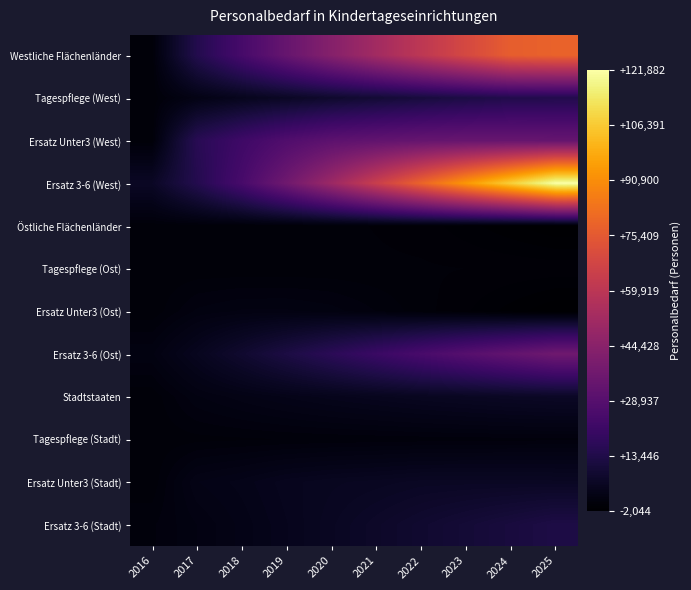

Reading left to right, transcribe all the data shown in this chart.

Westliche Flächenländer: 2016=0	2017=14307	2018=24277	2019=33828	2020=43254	2021=52121	2022=60657	2023=68930	2024=76910	2025=78447
Tagespflege (West): 2016=0	2017=2592	2018=4398	2019=6128	2020=7836	2021=9442	2022=10988	2023=12487	2024=13932	2025=14211
Ersatz Unter3 (West): 2016=0	2017=15792	2018=22013	2019=27330	2020=30881	2021=32411	2022=33543	2023=34078	2024=34063	2025=33575
Ersatz 3-6 (West): 2016=6213	2017=14560	2018=24536	2019=36650	2020=50153	2021=64509	2022=79122	2023=93684	2024=107743	2025=121882
Östliche Flächenländer: 2016=0	2017=52	2018=-48	2019=52	2020=25	2021=-134	2022=-315	2023=-876	2024=-1460	2025=-2044
Tagespflege (Ost): 2016=0	2017=7	2018=-6	2019=6	2020=3	2021=-17	2022=-39	2023=-109	2024=-182	2025=-255
Ersatz Unter3 (Ost): 2016=0	2017=1448	2018=1912	2019=1912	2020=1573	2021=850	2022=100	2023=-513	2024=-1304	2025=-2026
Ersatz 3-6 (Ost): 2016=1726	2017=4742	2018=8321	2019=12355	2020=16508	2021=20733	2022=24971	2023=28989	2024=32761	2025=36507
Stadtstaaten: 2016=0	2017=1756	2018=2599	2019=3359	2020=4026	2021=4593	2022=5160	2023=5615	2024=6065	2025=6372
Tagespflege (Stadt): 2016=0	2017=197	2018=291	2019=376	2020=451	2021=514	2022=578	2023=629	2024=679	2025=713
Ersatz Unter3 (Stadt): 2016=0	2017=2774	2018=3485	2019=4529	2020=5097	2021=5429	2022=5903	2023=5950	2024=5950	2025=5855
Ersatz 3-6 (Stadt): 2016=772	2017=1824	2018=2960	2019=4214	2020=5579	2021=7008	2022=8385	2023=9789	2024=11220	2025=12782